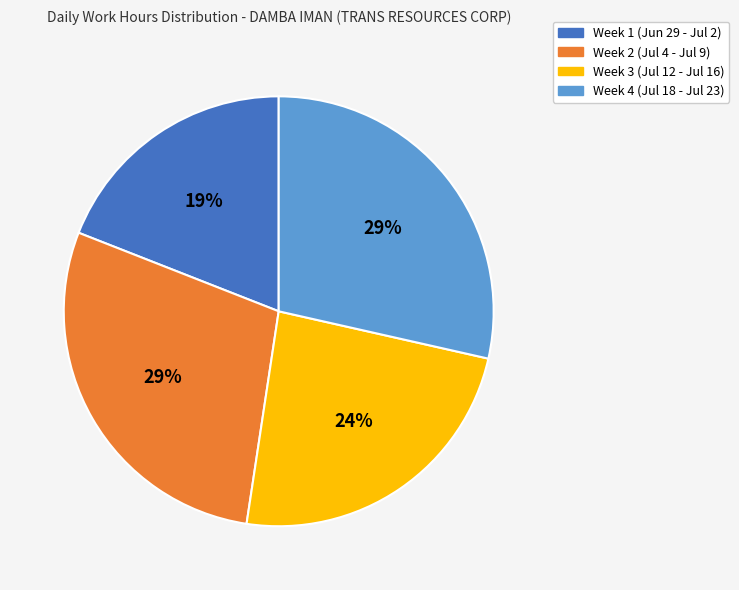

Count the number of slices in the pie.

4